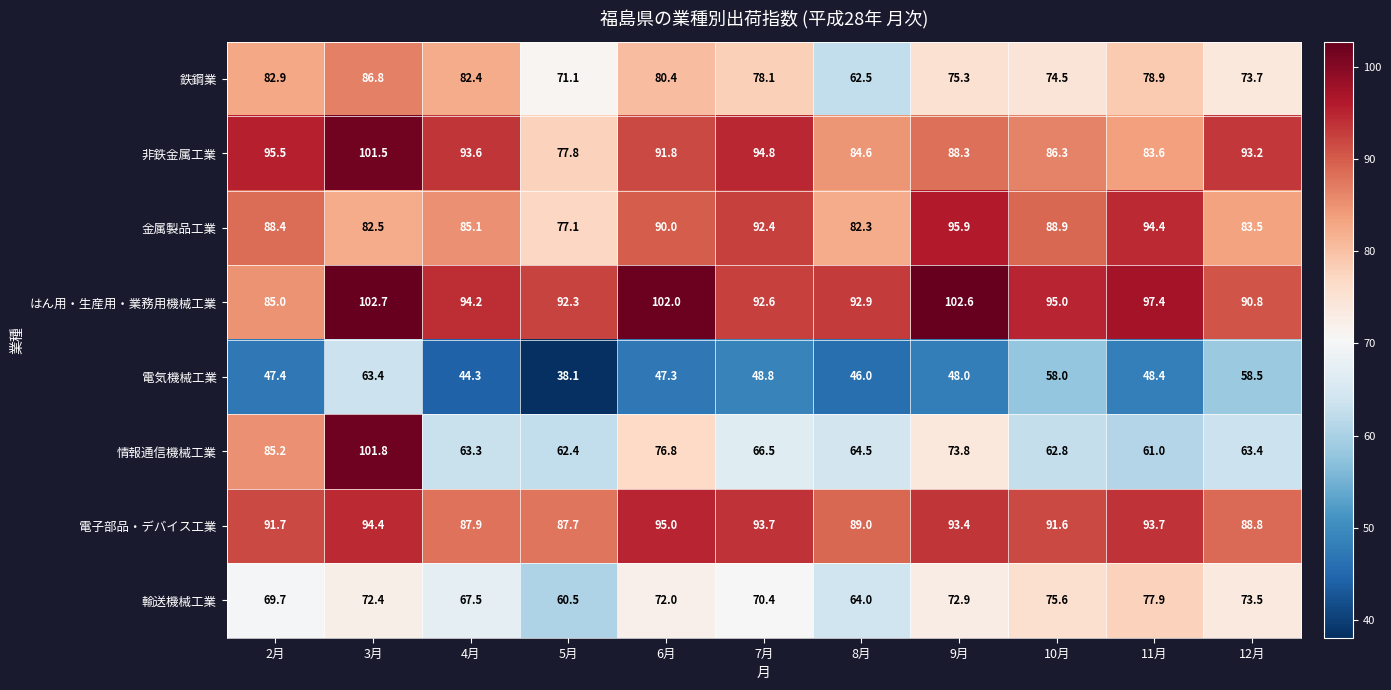

Rank the categories by 情報通信機械工業 value from highest to lowest.

3月, 2月, 6月, 9月, 7月, 8月, 12月, 4月, 10月, 5月, 11月